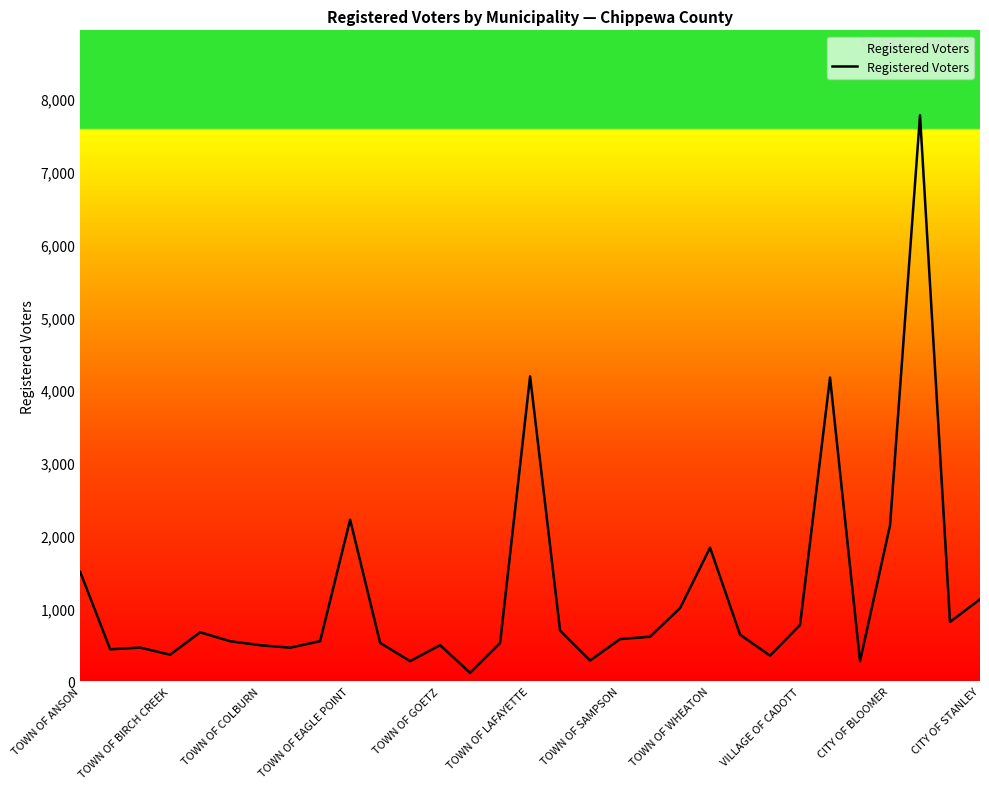

What is the greatest value displayed?

7777